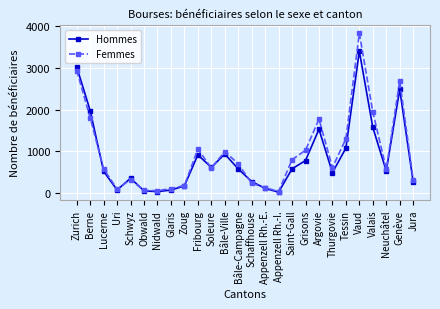

What is the label of the 12th point from the right?

Appenzell Rh.-E.